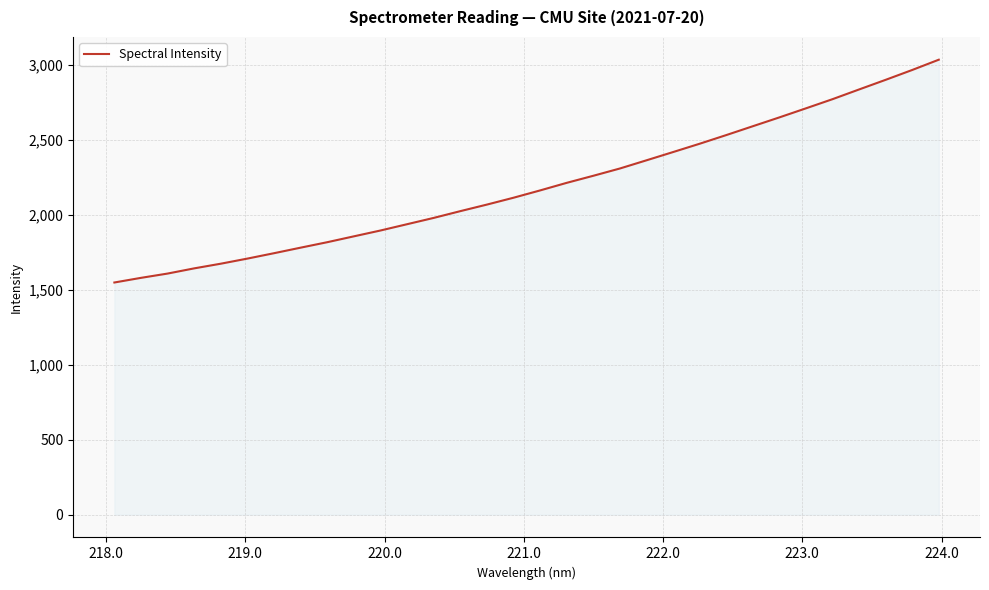

What is the minimum value shown in the chart?

1549.6